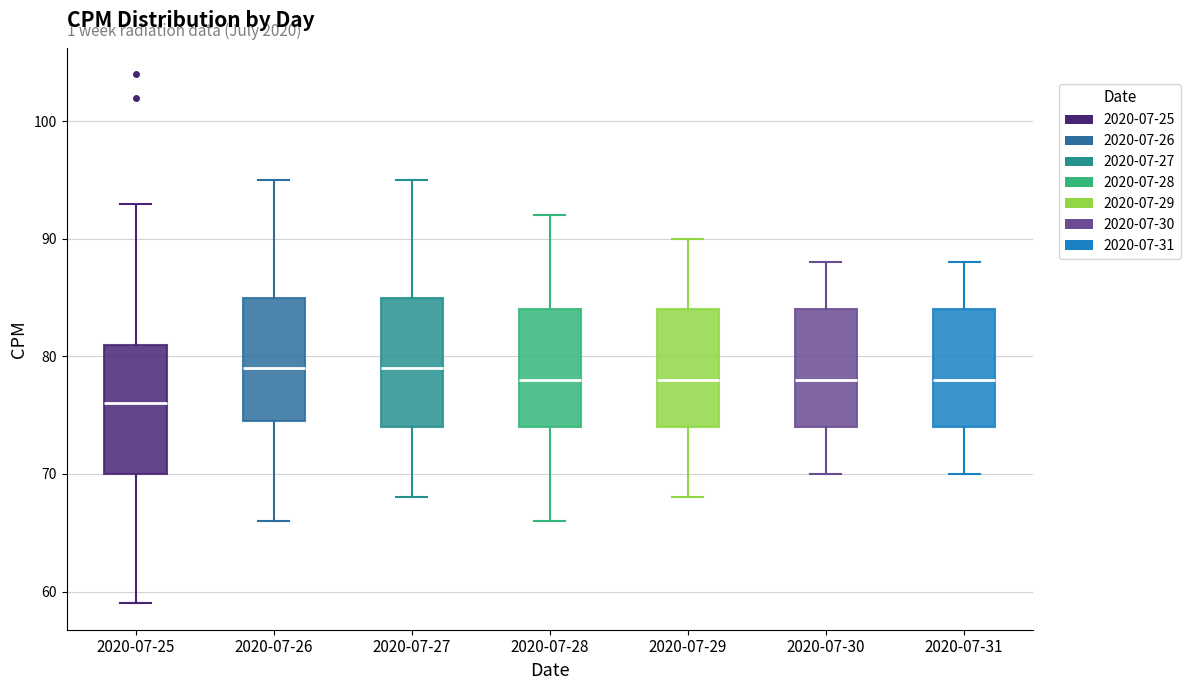

Reading left to right, transcribe this box plot: for each box, give where its median line is, the range the box spans, and where its two whiskers end, as read against the y-axis. The values are not printed on the chart, so give them approximately, as read against the axis.

2020-07-25: median 76, box 70 to 81, whiskers 59 to 93
2020-07-26: median 79, box 75 to 85, whiskers 66 to 95
2020-07-27: median 79, box 74 to 85, whiskers 68 to 95
2020-07-28: median 78, box 74 to 84, whiskers 66 to 92
2020-07-29: median 78, box 74 to 84, whiskers 68 to 90
2020-07-30: median 78, box 74 to 84, whiskers 70 to 88
2020-07-31: median 78, box 74 to 84, whiskers 70 to 88